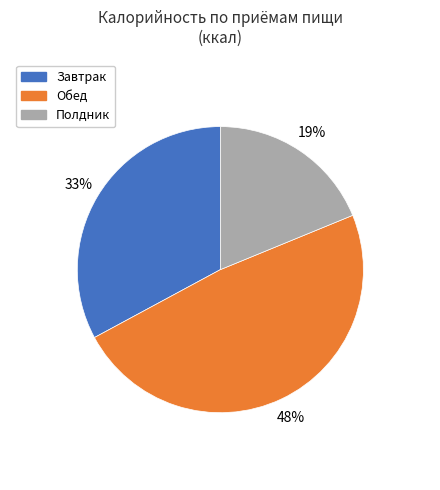

To the nearest percent, what is the average slice percentage?

33%